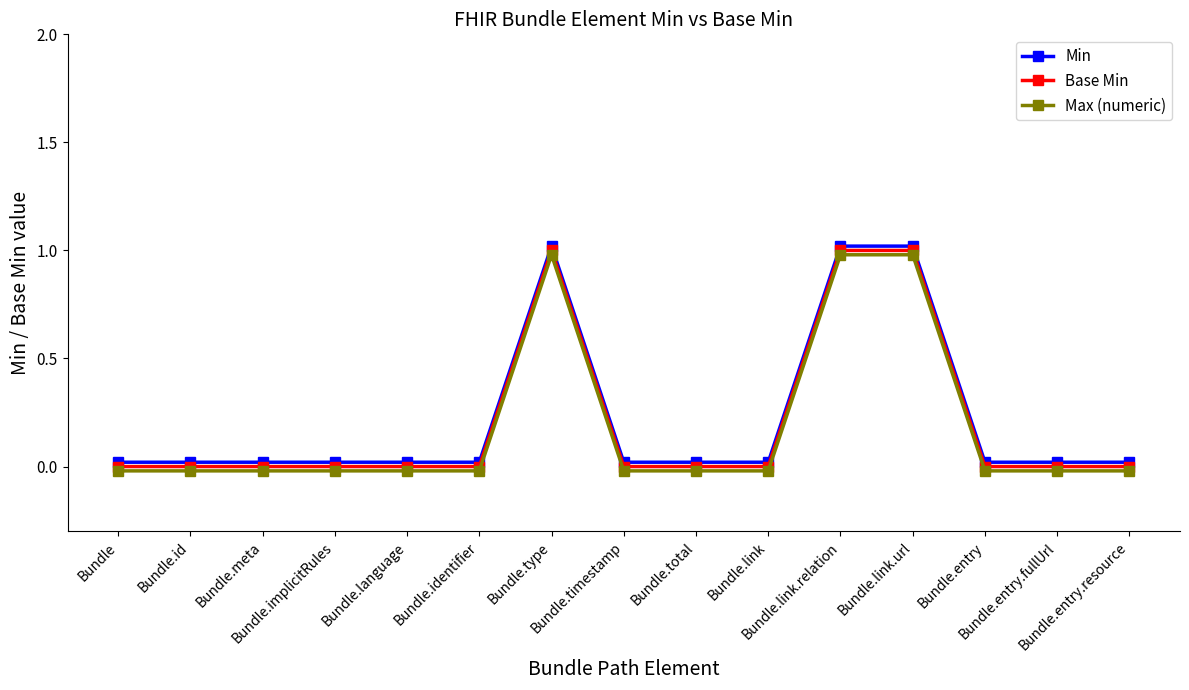

Rank the series by their average value, from highest to lowest.

Min, Base Min, Max (numeric)